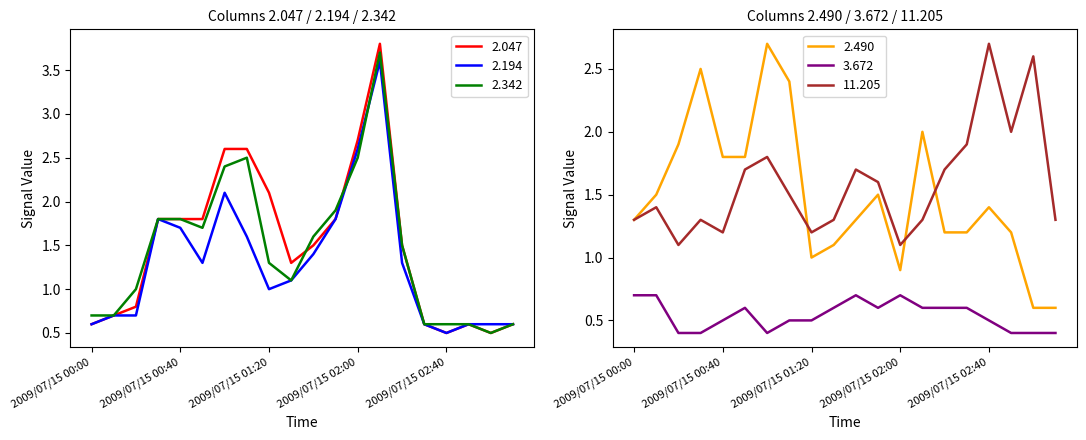

Between 2009/07/15 02:40 and 2009/07/15 00:50, which is larger?

2009/07/15 00:50